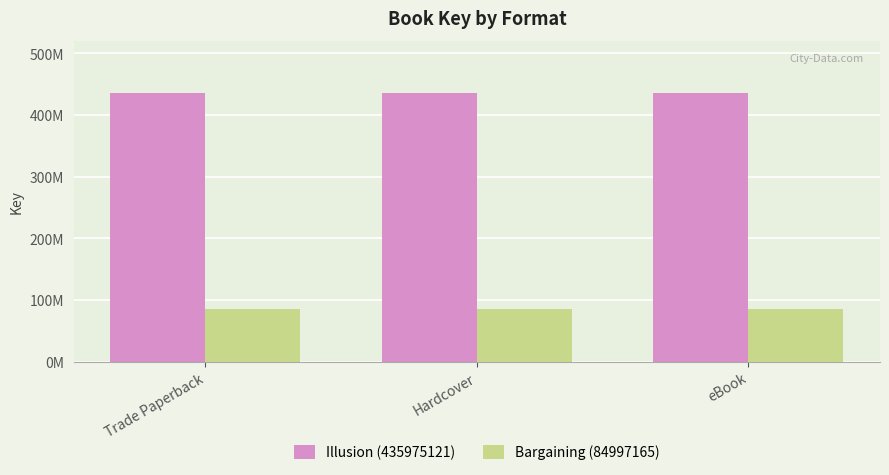

What is the approximate value of Bargaining (84997165) at eBook?

84997165